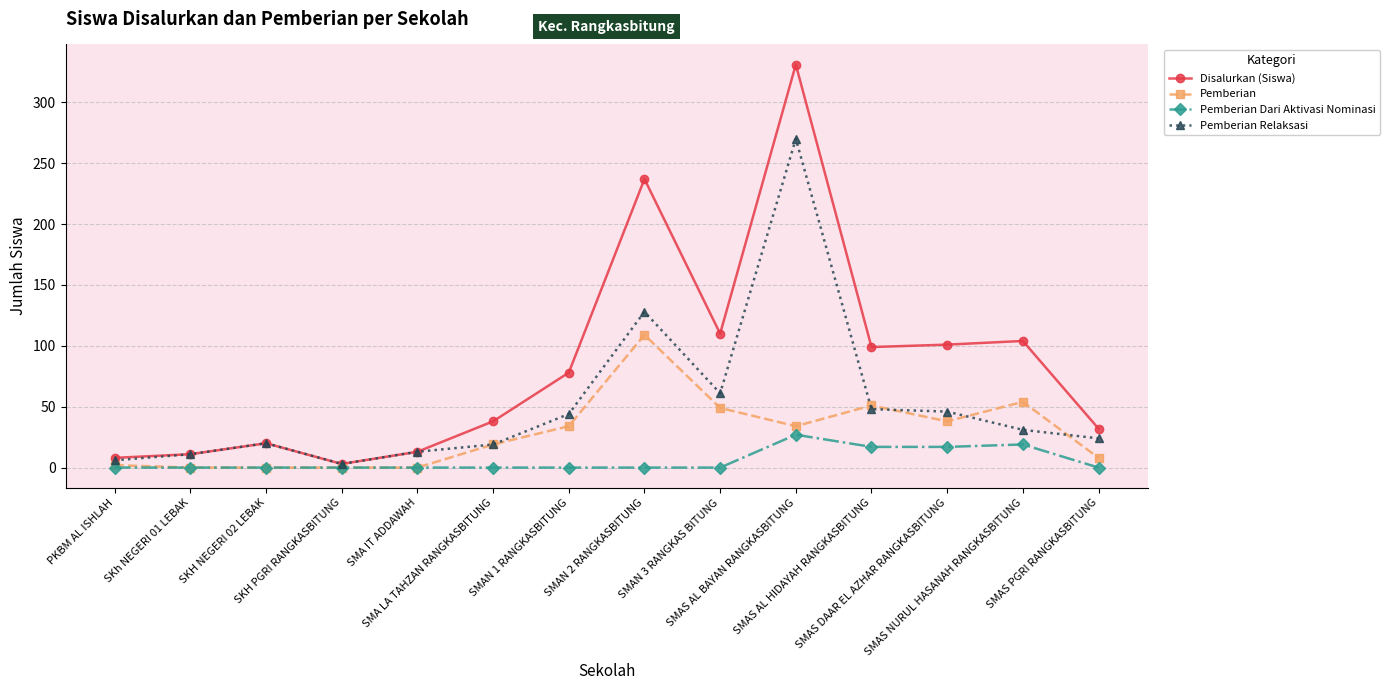

True or false: Pemberian Dari Aktivasi Nominasi has more than 0 points higher than both neighbors.

True